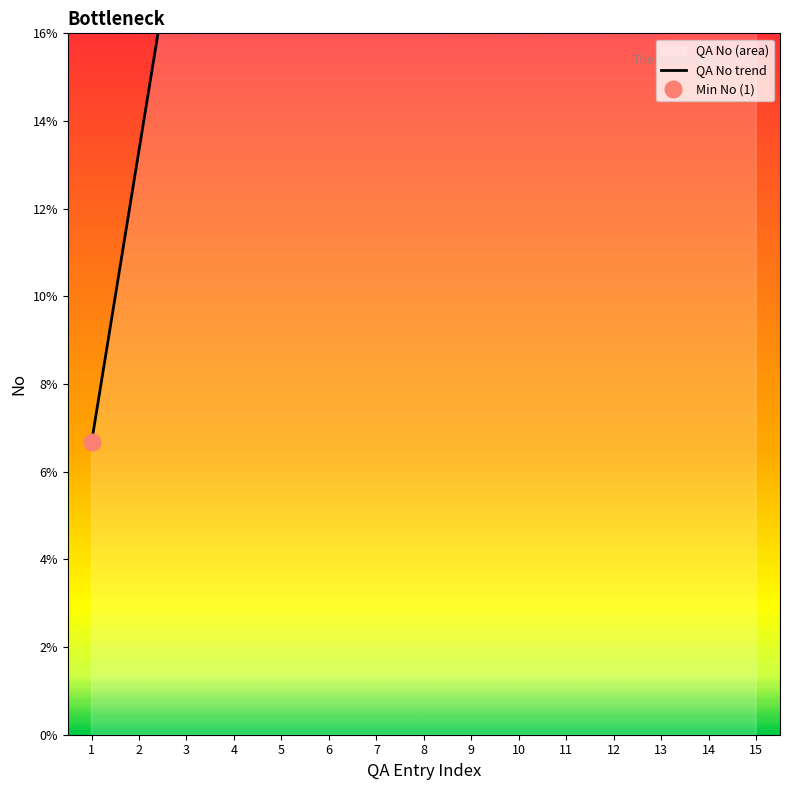

Rank the categories by value from highest to lowest.

15, 14, 13, 12, 11, 10, 9, 8, 7, 6, 5, 4, 3, 2, 1